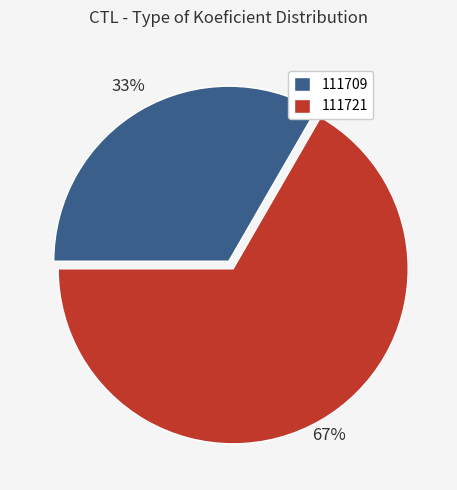

What is the largest slice in the pie chart?

111721